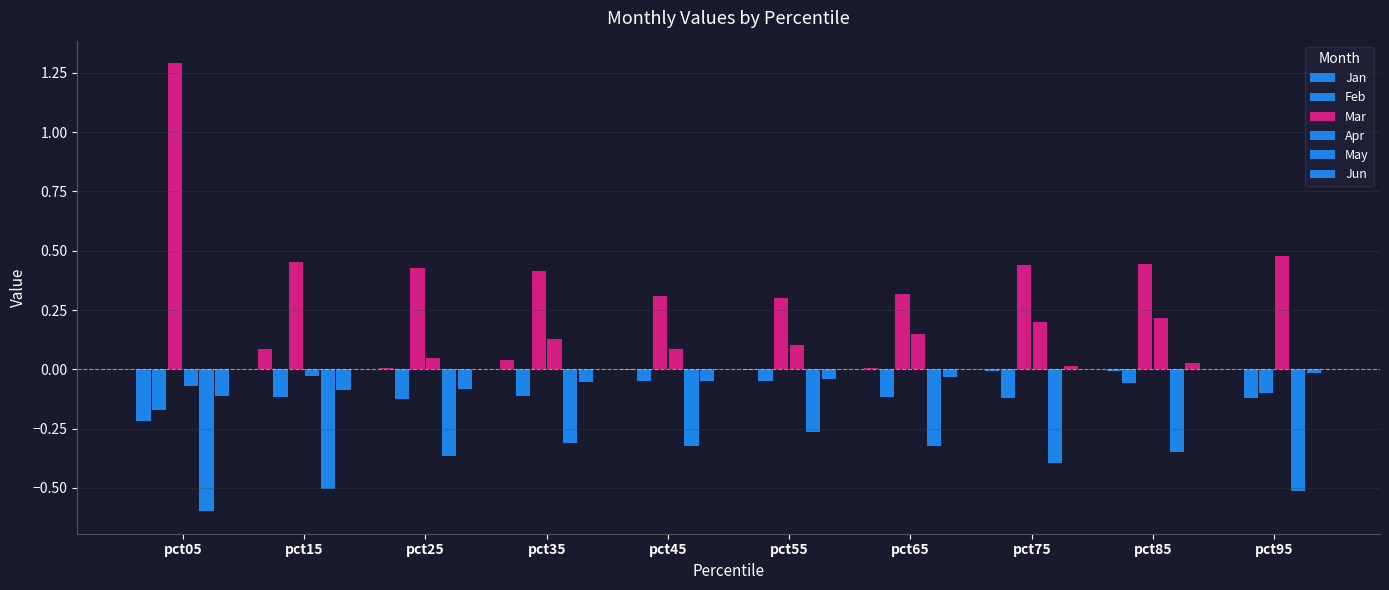

Between pct85 and pct25, which is larger?

pct25